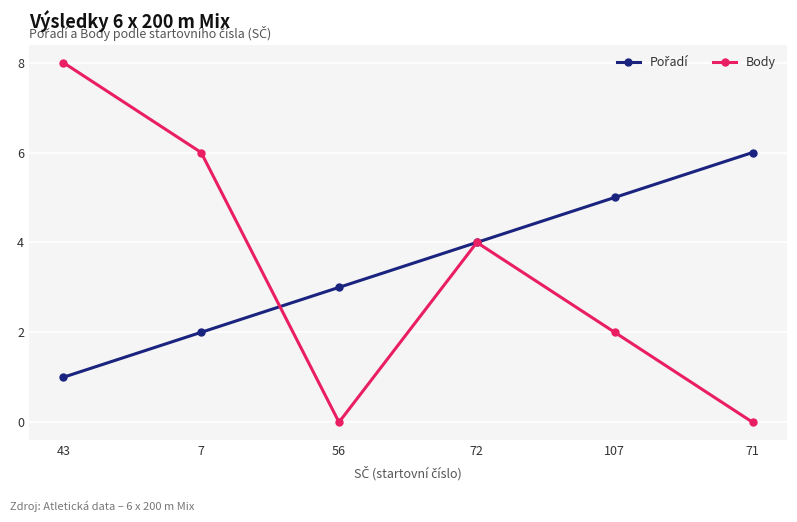

The Body series shows -3 at 71. True or false?

False